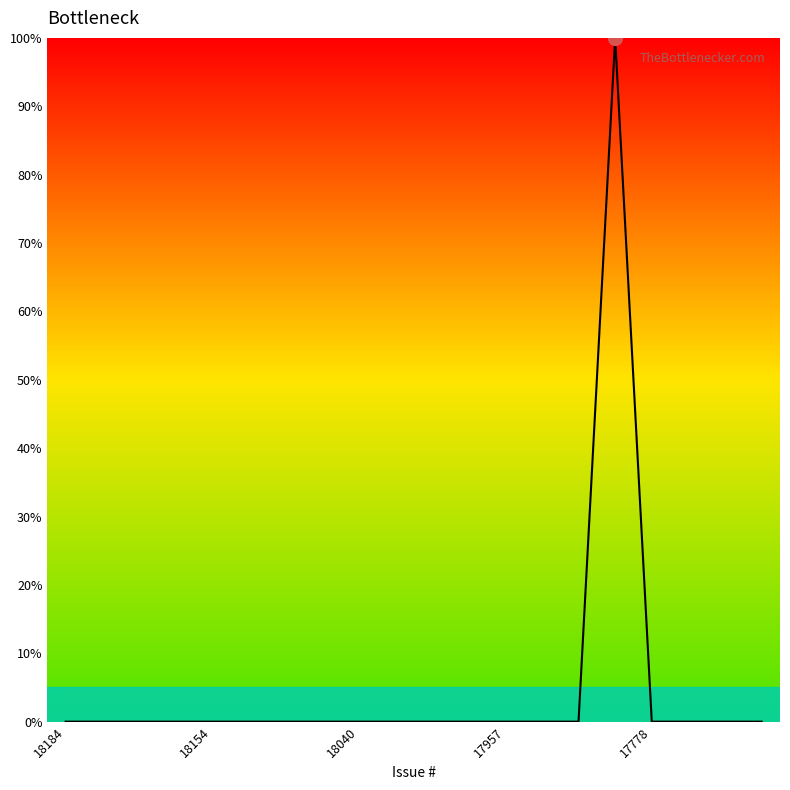

How many lines are shown in the chart?

1